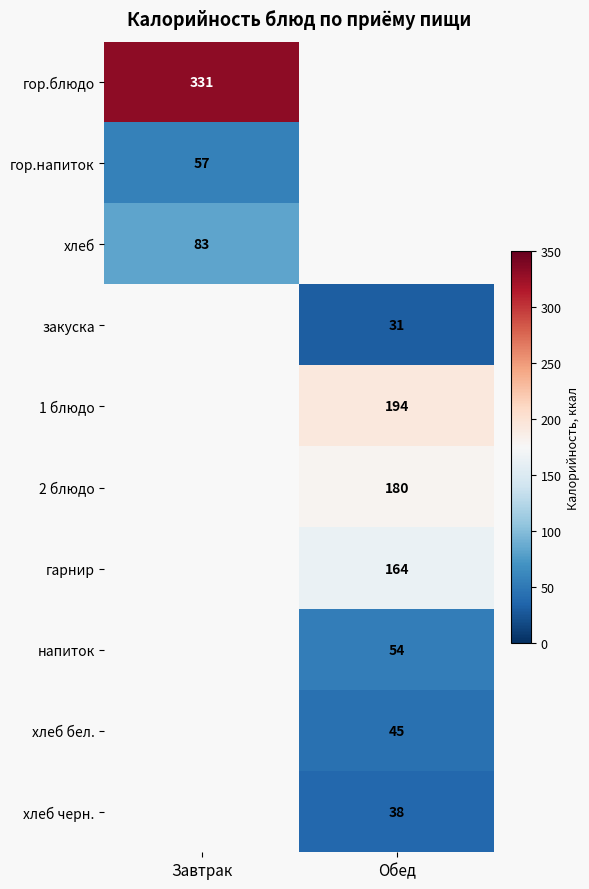

Which has a higher value, Обед or Завтрак?

Завтрак